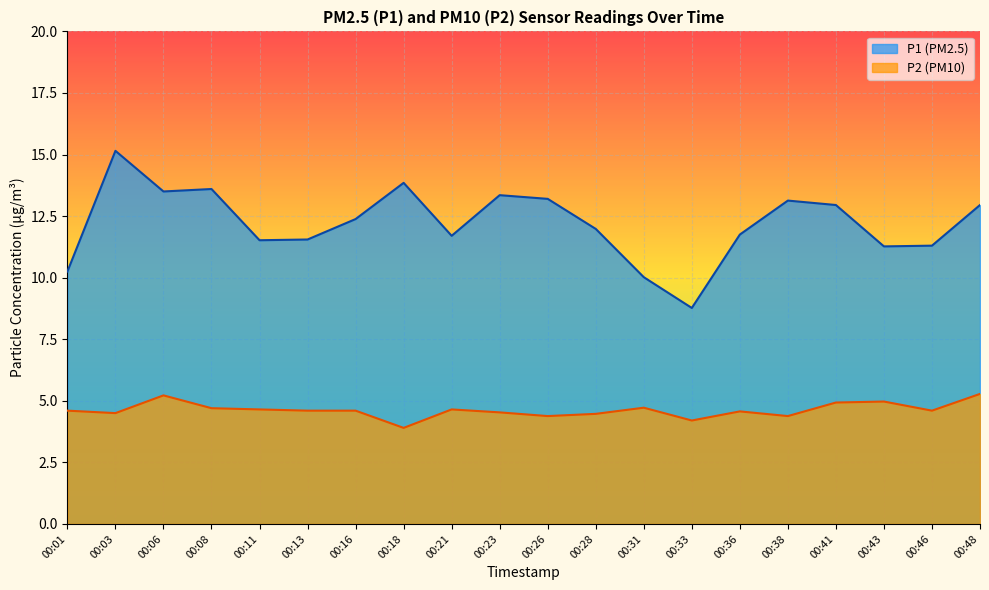

Reading right to left, transcribe all the data shown in this chart.

P1: 12.9	11.3	11.3	12.9	13.1	11.8	8.8	10.0	12.0	13.2	13.3	11.7	13.8	12.4	11.6	11.5	13.6	13.5	15.2	10.2
P2: 5.3	4.6	5.0	4.9	4.4	4.6	4.2	4.7	4.5	4.4	4.5	4.7	3.9	4.6	4.6	4.7	4.7	5.2	4.5	4.6